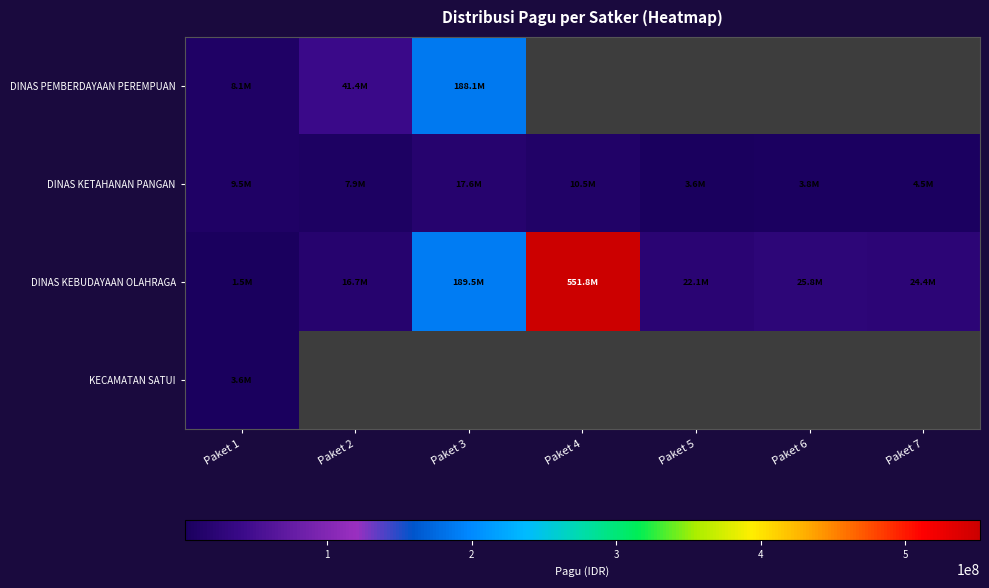

What is the sum of the DINAS KETAHANAN PANGAN values at Paket 1 and Paket 6?

13215000.0